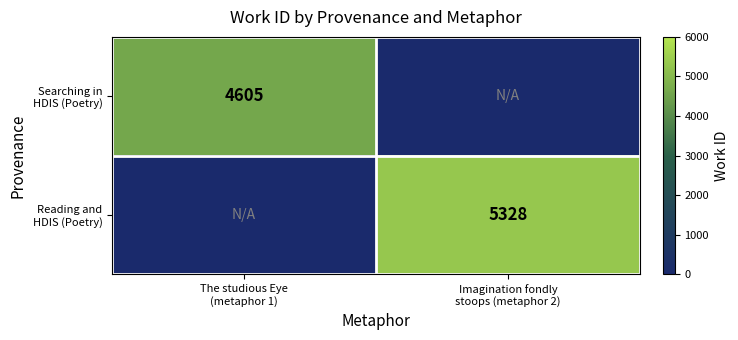

At how many categories does at least one series exceed 4059?

2